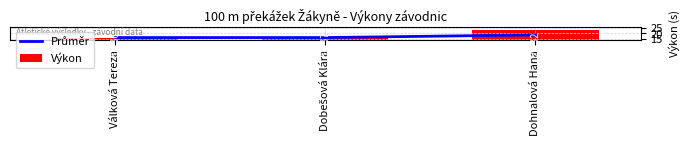

Reading left to right, transcribe all the data shown in this chart.

Průměr: 16.4	16.4	18.7
Výkon: 16.4	16.4	23.3